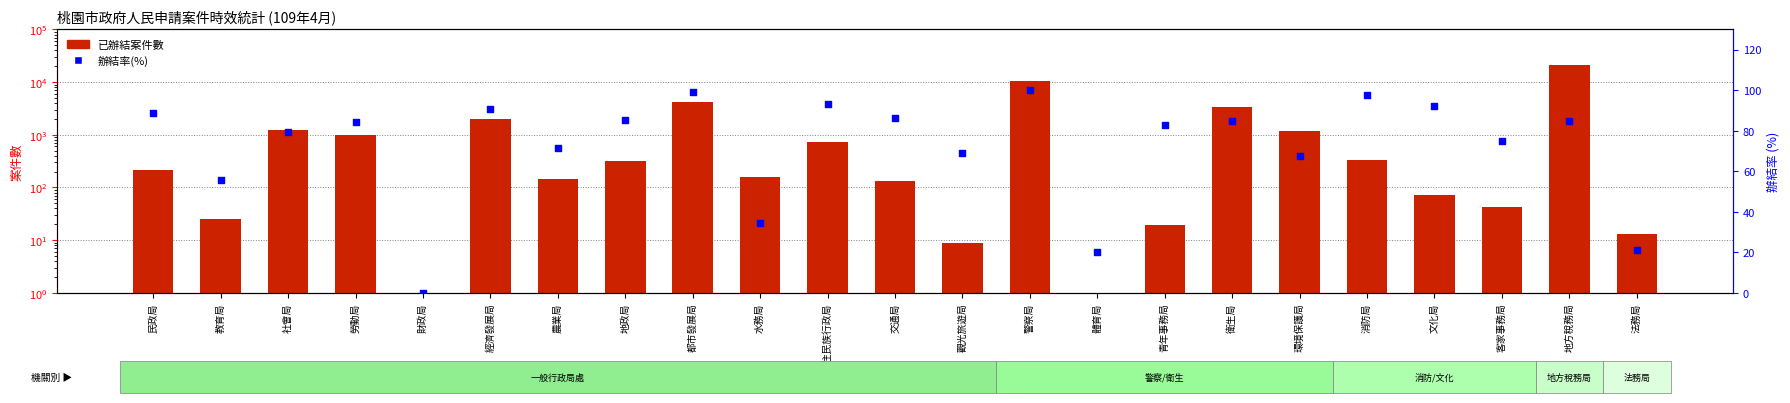

Is the value of 辦結率(%) at 環境保護局 greater than the value of 已辦結案件數 at 青年事務局?

Yes